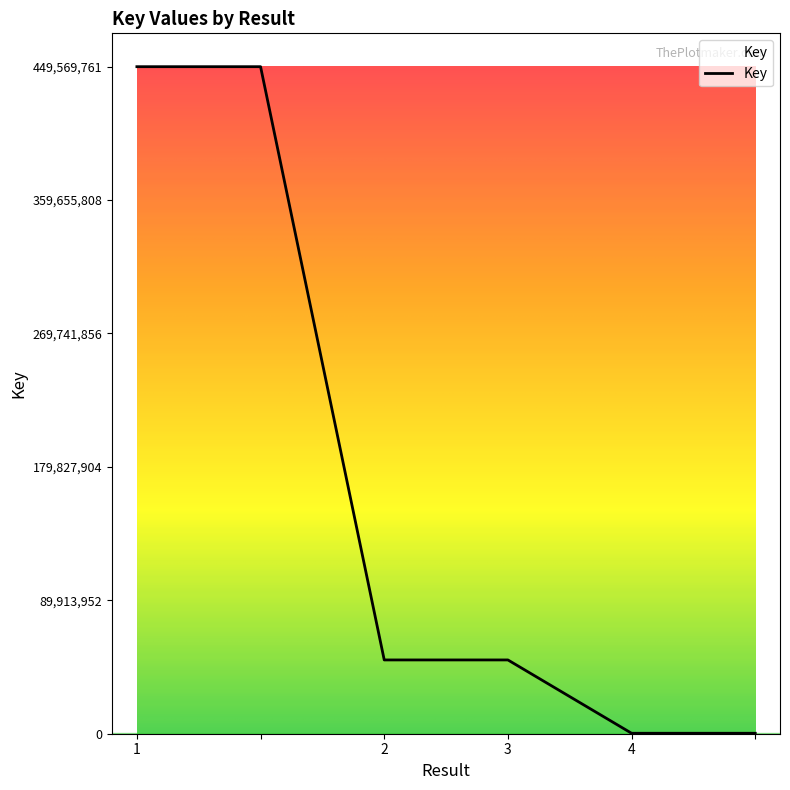

True or false: there are more than 2 points higher than both neighbors.

False